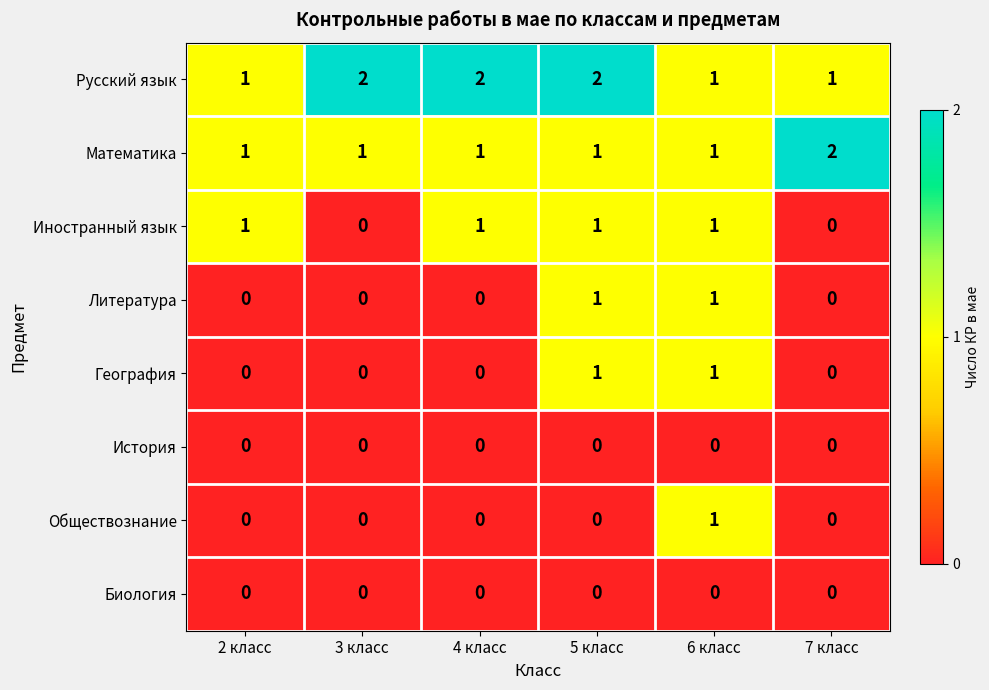

Count the Иностранный язык values in the range 0 to 1.

6